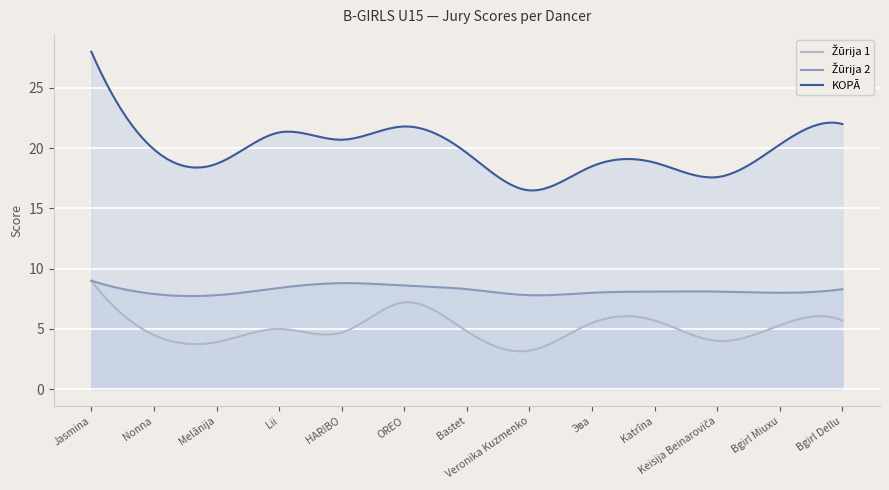

What is the minimum value shown in the chart?

3.1